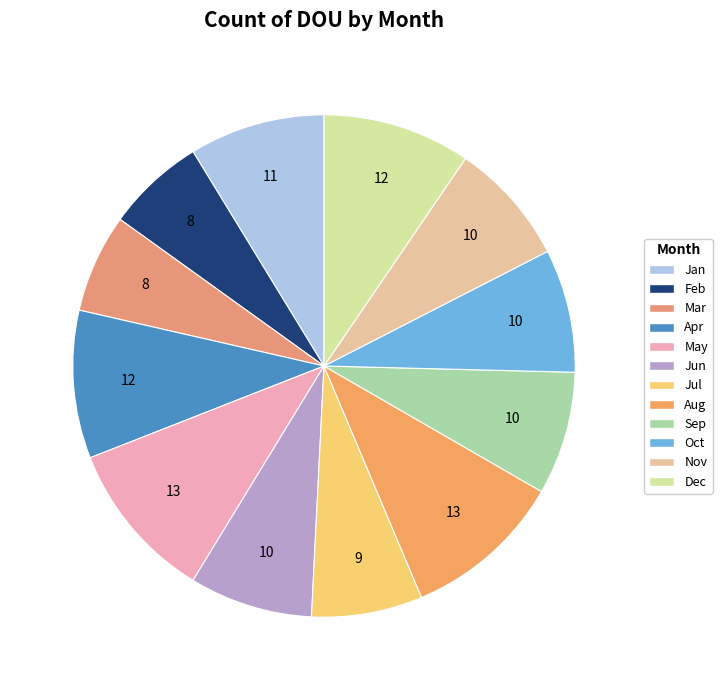

What is the largest slice in the pie chart?

May